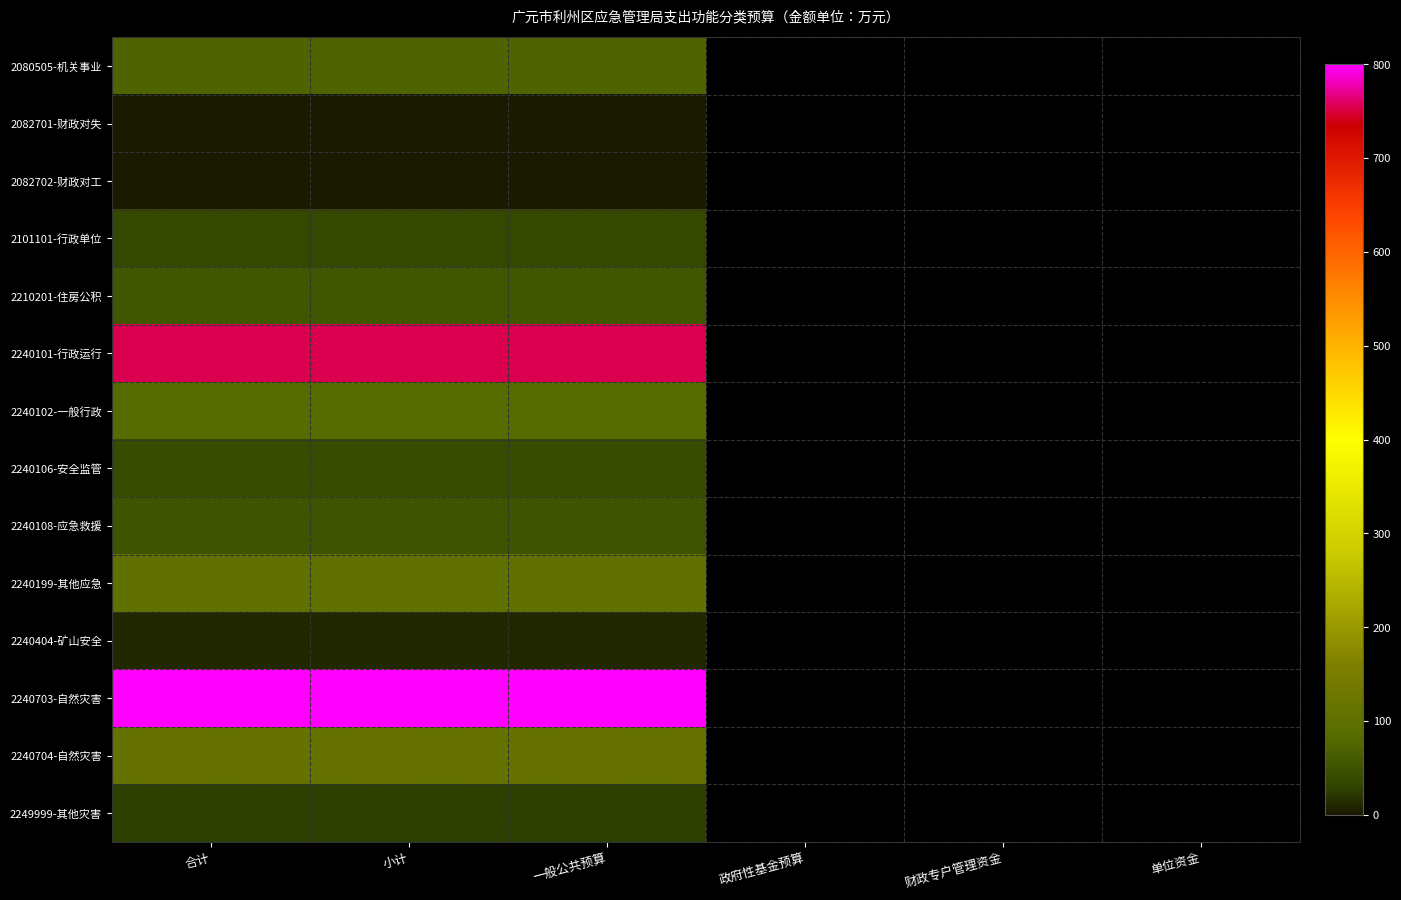

Which has a higher value, 合计 or 小计?

合计